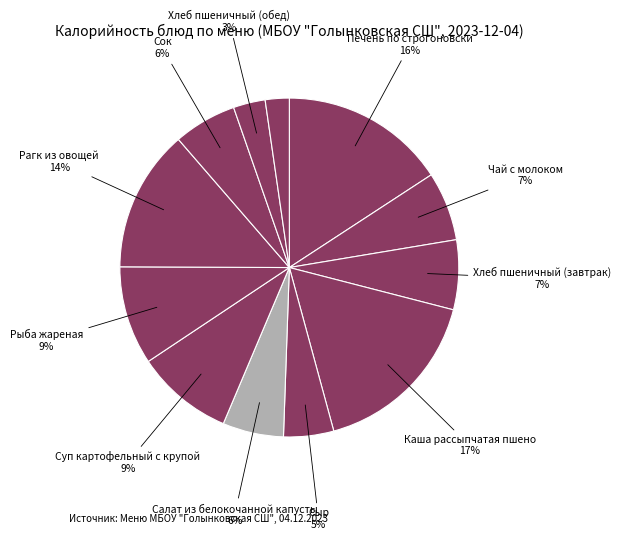

To the nearest percent, what is the average slice percentage?

8%